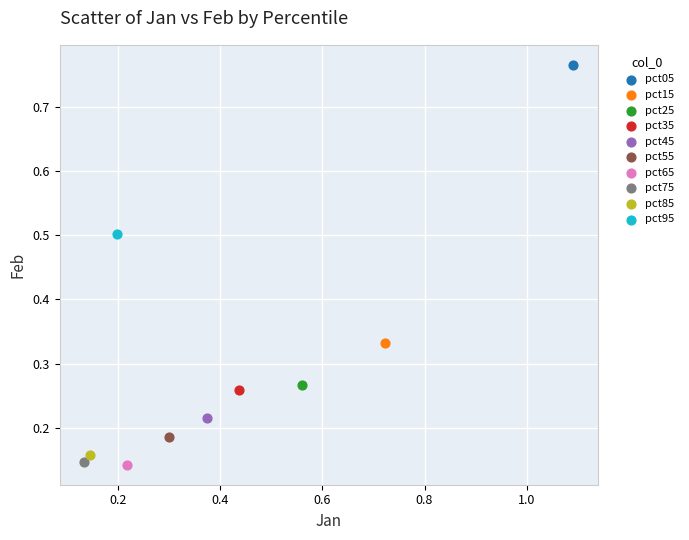

Which series contains the highest Y value?

pct05